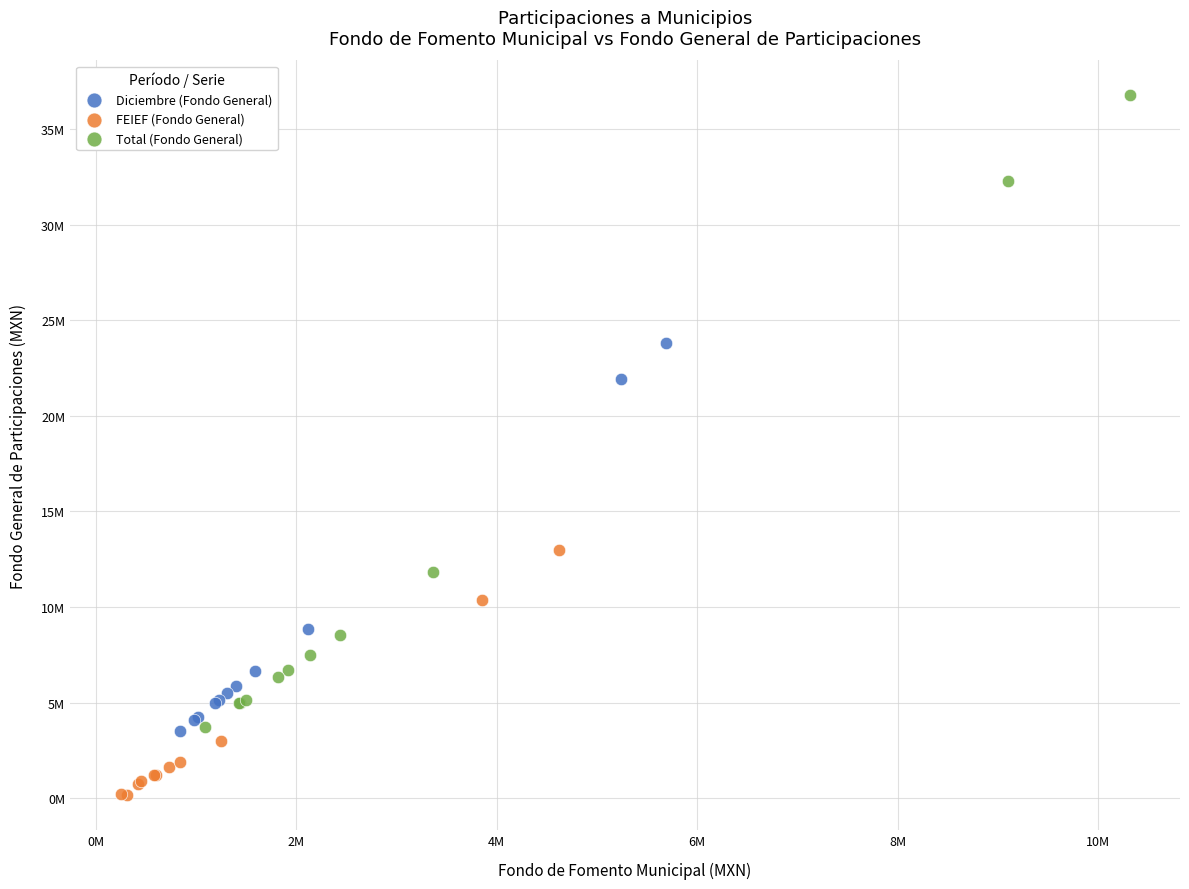

What are all the series names shown in the legend?

Diciembre (Fondo General), FEIEF (Fondo General), Total (Fondo General)